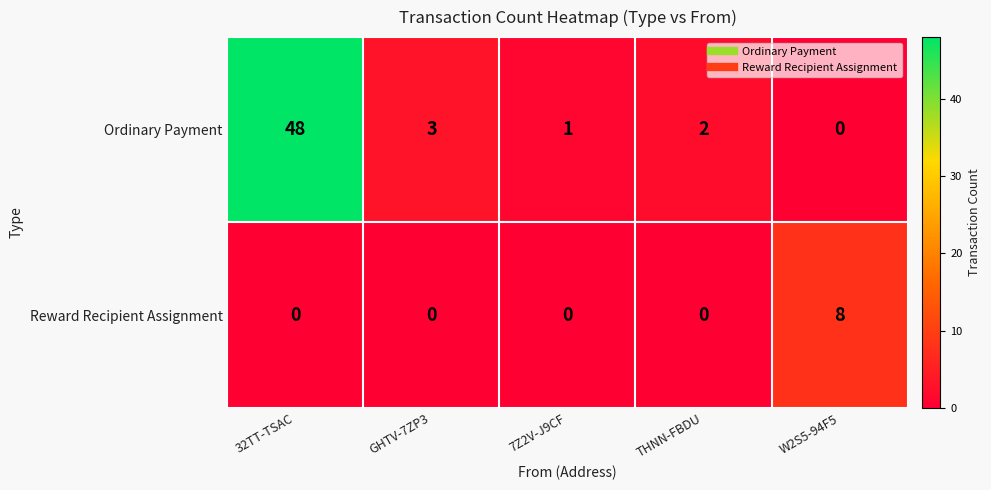

The value of Reward Recipient Assignment at THNN-FBDU is 0. True or false?

True